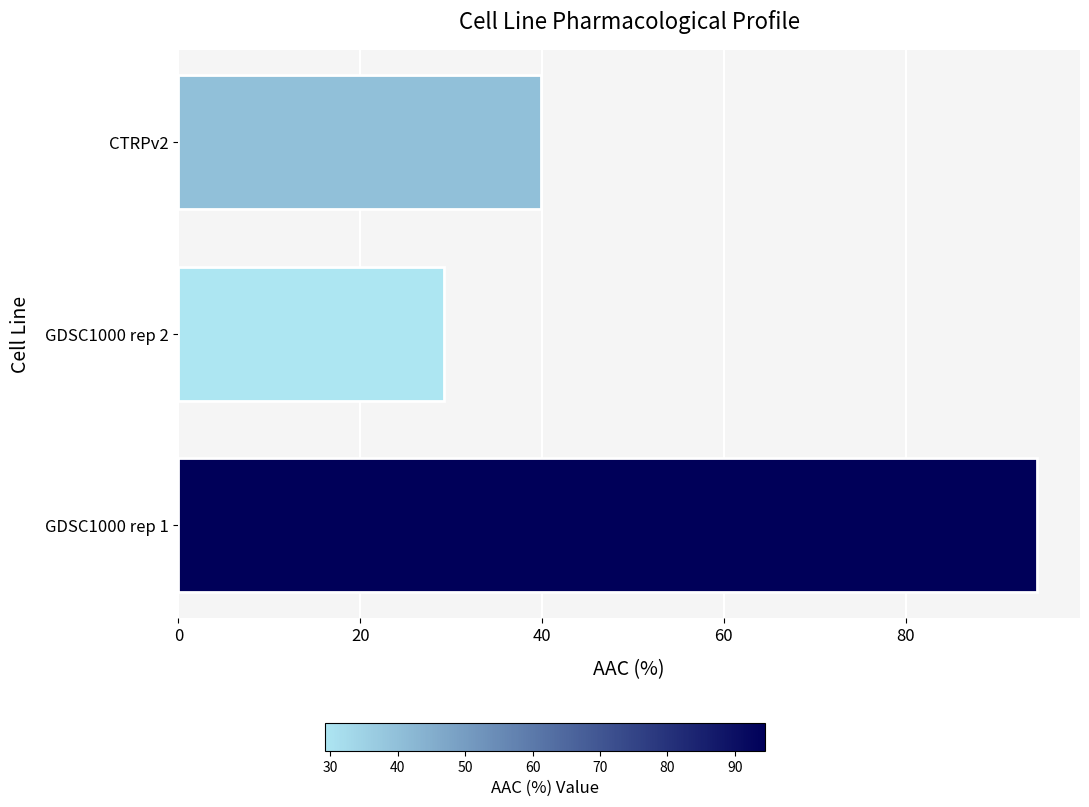

Which has a higher value, CTRPv2 or GDSC1000 rep 1?

GDSC1000 rep 1